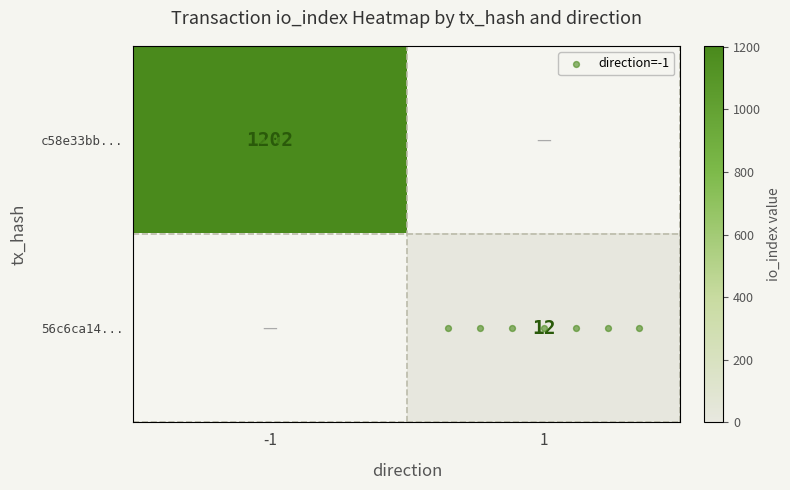

What is the maximum value shown in the chart?

1202